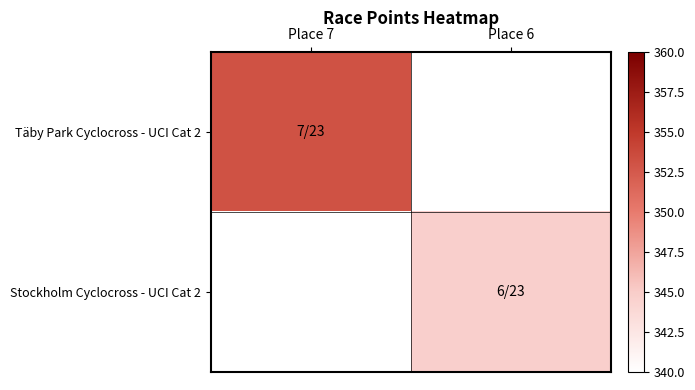

What is the greatest value displayed?

353.1